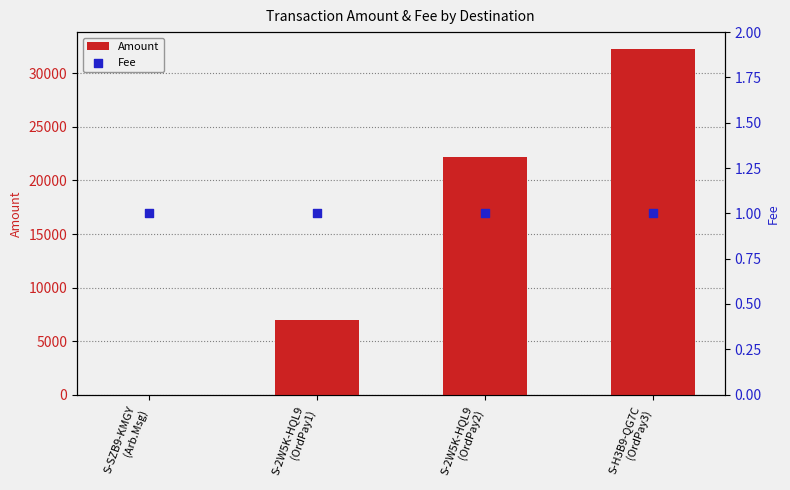

Is the value of Amount at S-H3B9-QG7C
(OrdPay3) greater than the value of Fee at S-2W5K-HQL9
(OrdPay1)?

Yes